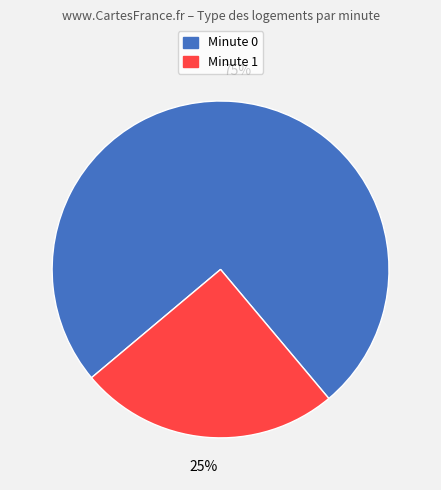

To the nearest percent, what is the average slice percentage?

50%